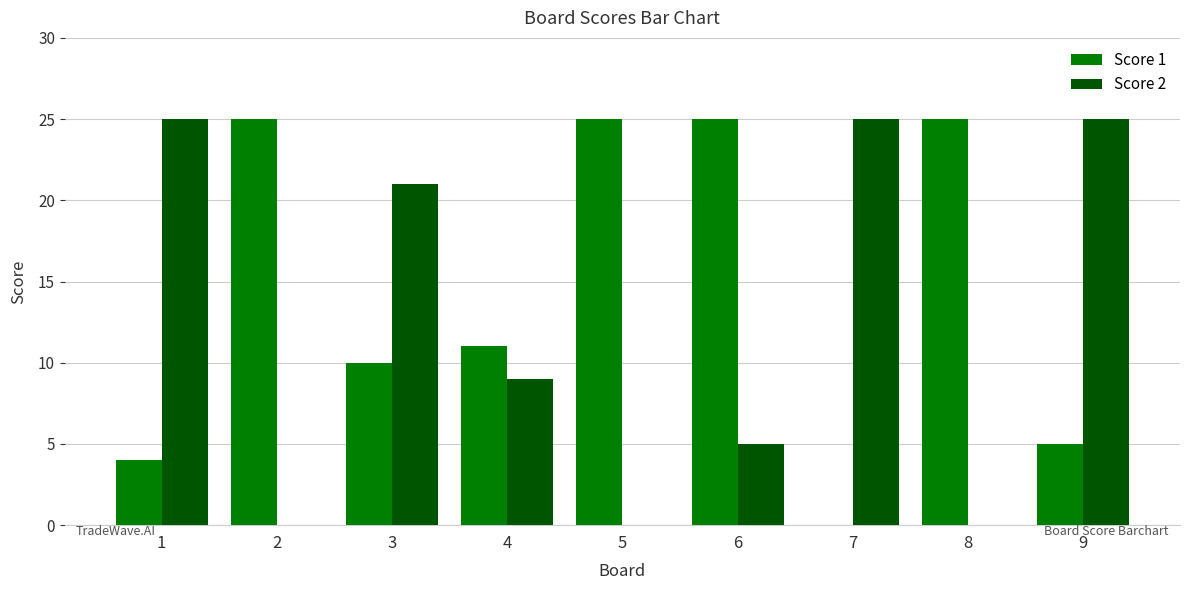

Count the Score 2 values in the range 0 to 25.

9